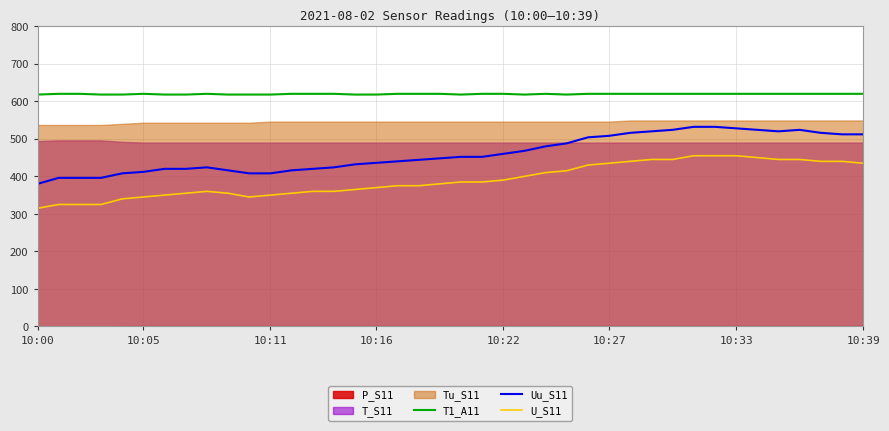

What is the highest value of the U_S11 series?

455.0